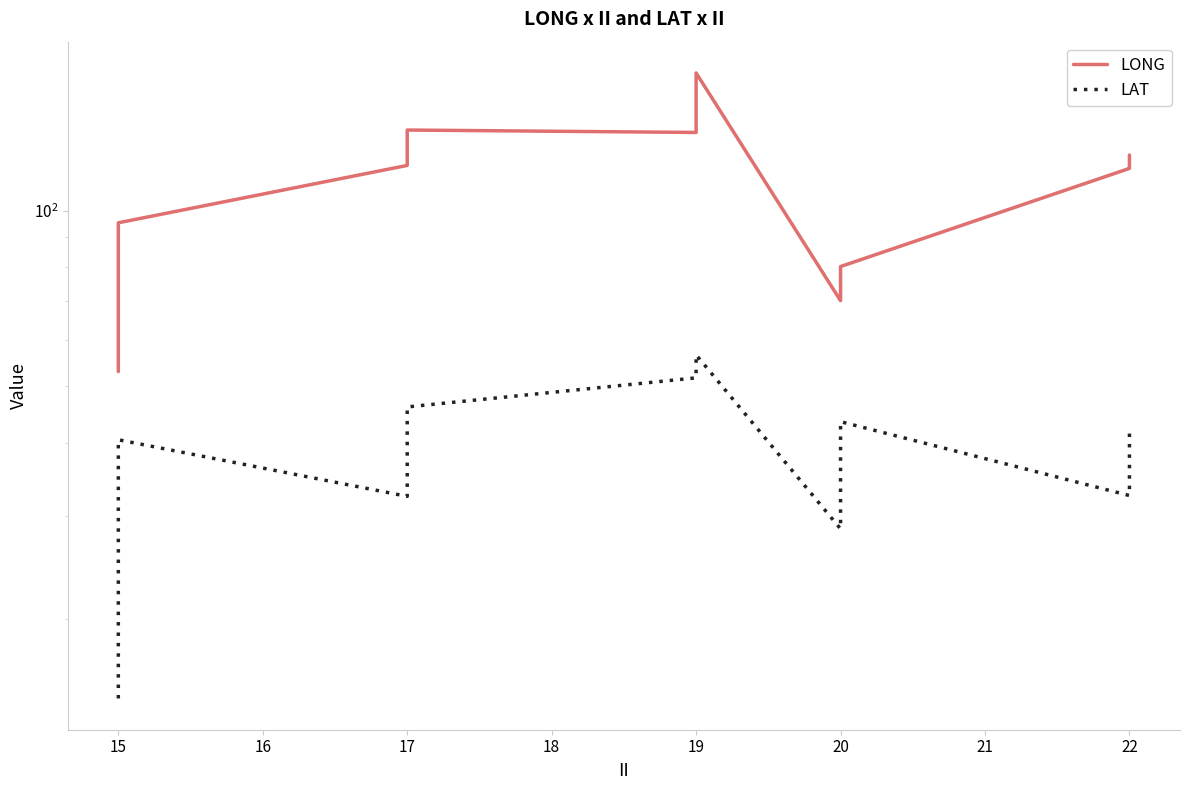

Reading right to left, what are all the values shown in this chart?

LONG: 124.5	124.4	124.0	119.0	118.1	80.2	77.8	76.4	73.7	73.2	72.0	70.7	70.3	70.1	172.1	136.1	137.4	131.1	130.5	119.5	95.3	94.4	93.9	93.6	89.7	87.5	86.0	85.6	84.9	84.5	78.5	74.8	69.6	69.2	68.4	64.8	63.3	62.9	58.6	53.0
LAT: 41.9	40.7	39.2	33.8	32.5	43.5	42.3	41.5	40.7	40.4	40.3	39.0	33.4	28.5	56.6	51.7	46.1	42.7	40.8	32.4	40.5	36.6	31.8	30.1	29.2	28.9	28.8	28.5	27.9	27.5	26.1	25.9	25.9	23.8	22.1	21.6	21.0	19.8	16.4	14.6